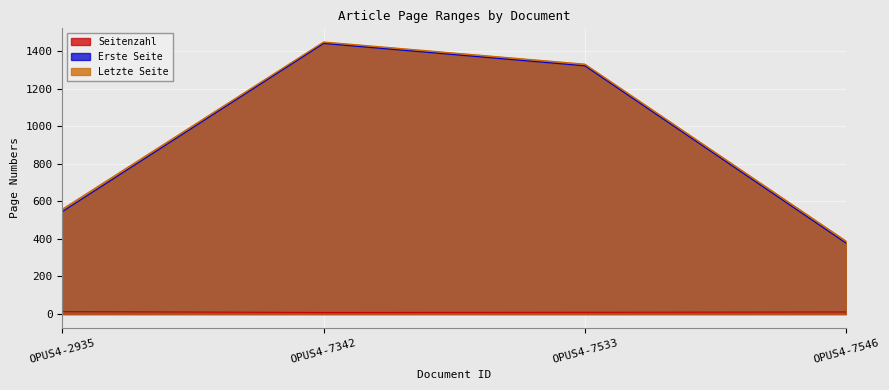

Count the number of categories in the chart.

4